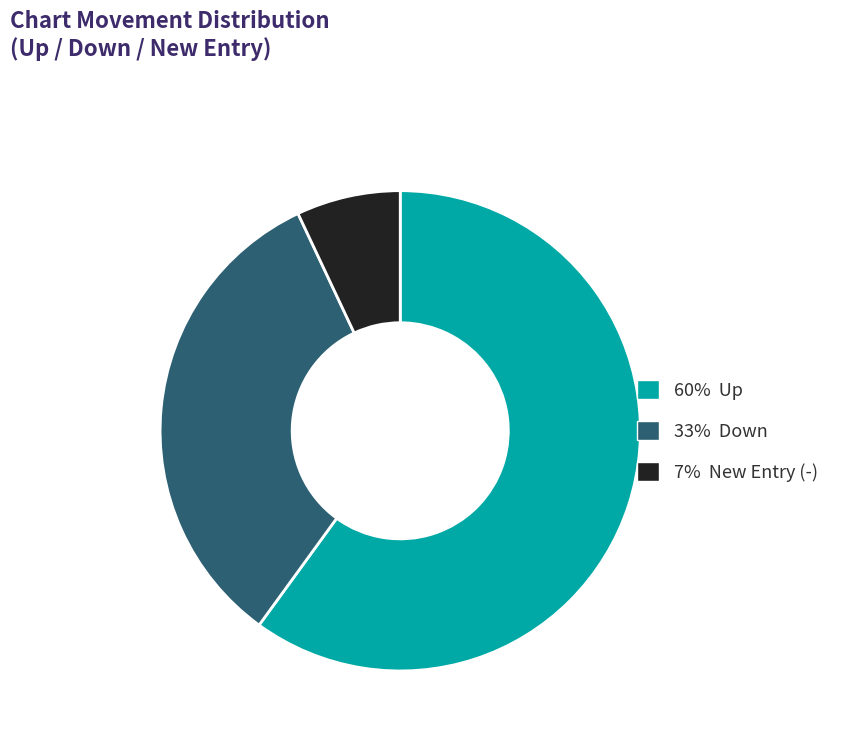

Count the number of slices in the pie.

3